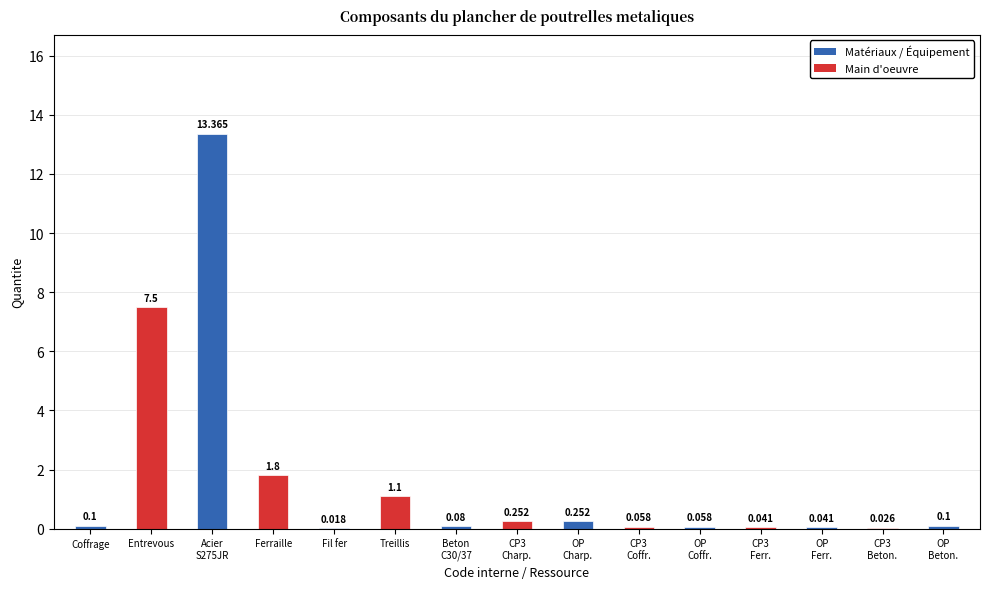

Where is the data nearest to the value 6?

Entrevous